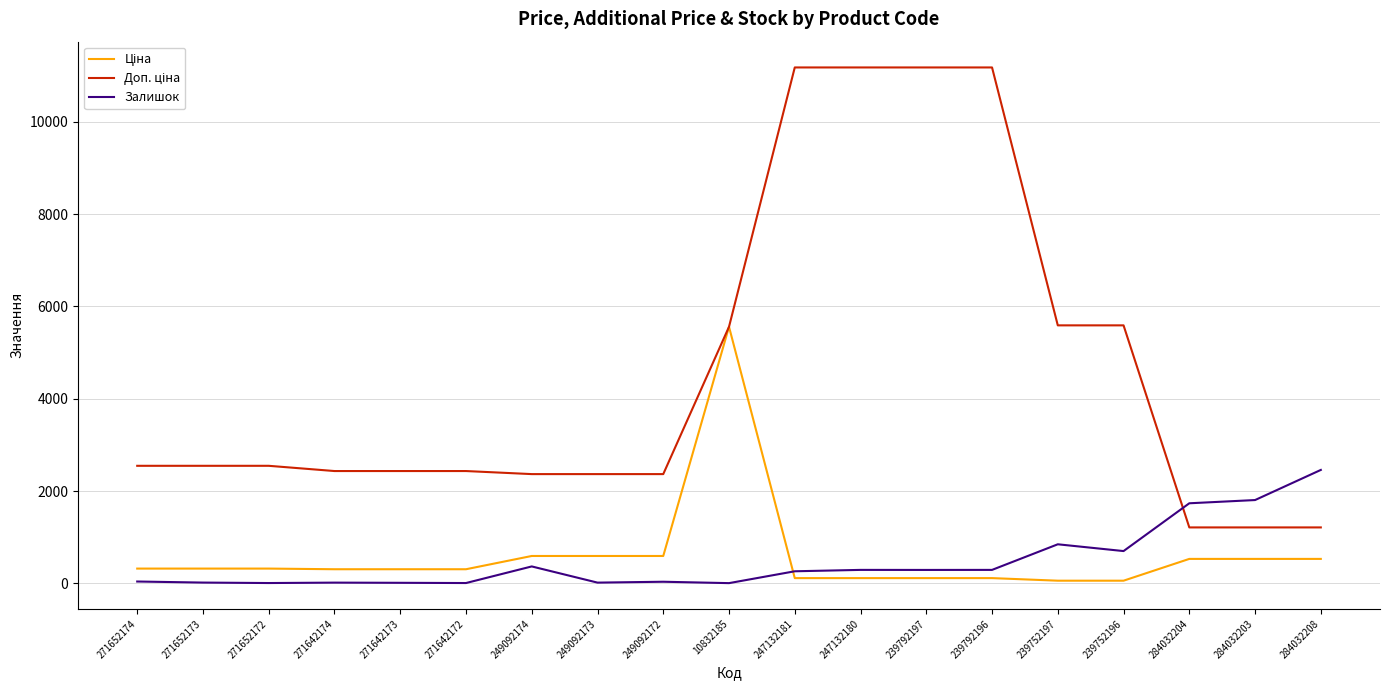

The Залишок series shows 1048.3 at 284032208. True or false?

False